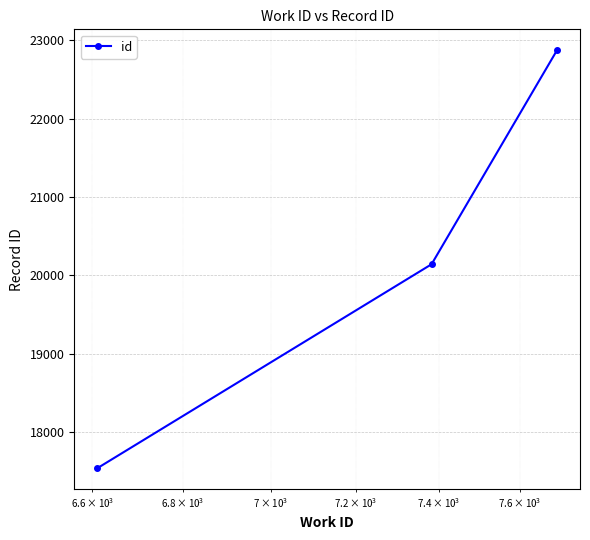

Reading left to right, transcribe all the data shown in this chart.

17539	20142	22873